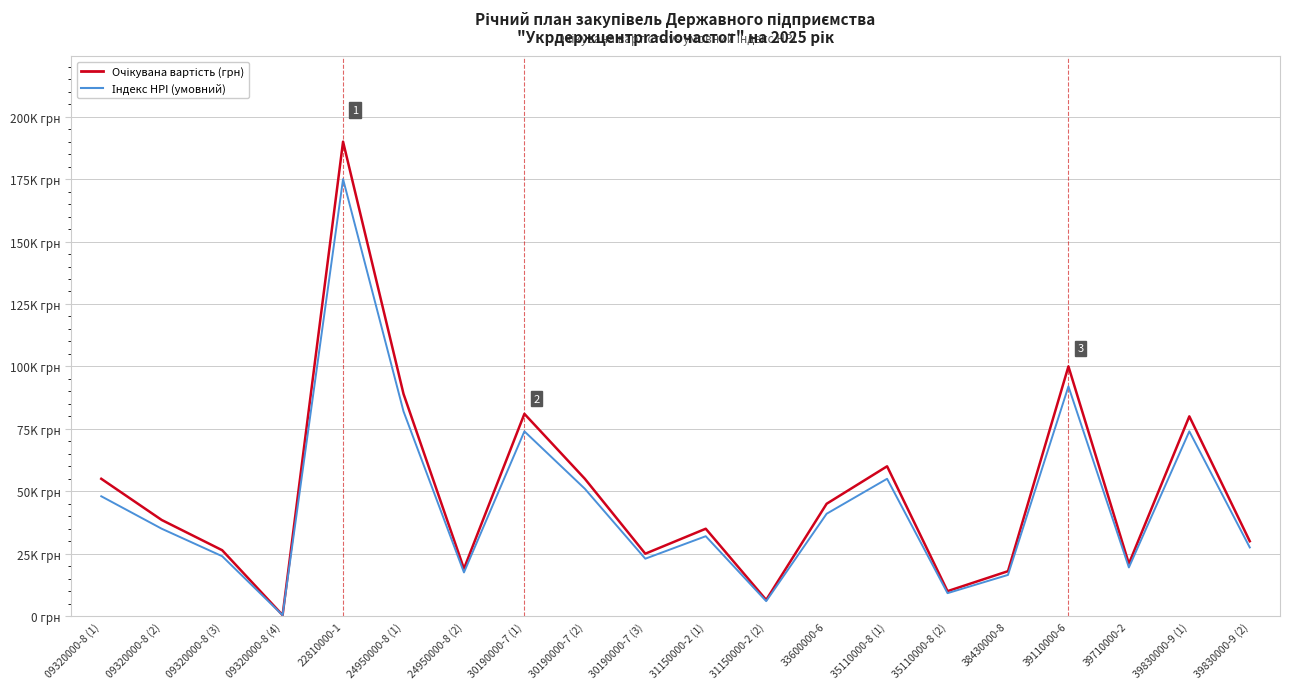

Does the chart have visible grid lines?

Yes